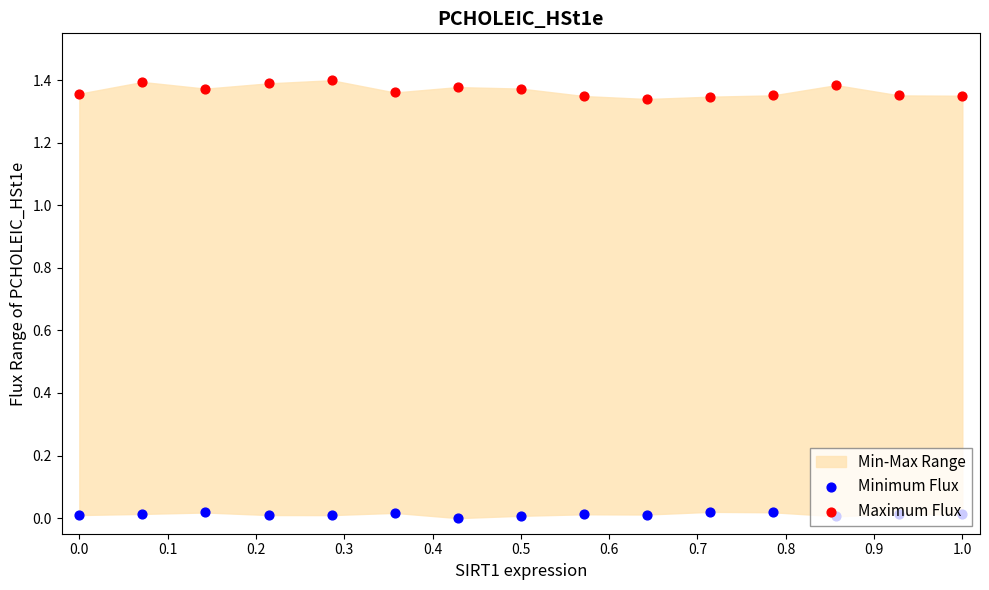

Which series has the largest Y range (max minus min)?

Maximum Flux